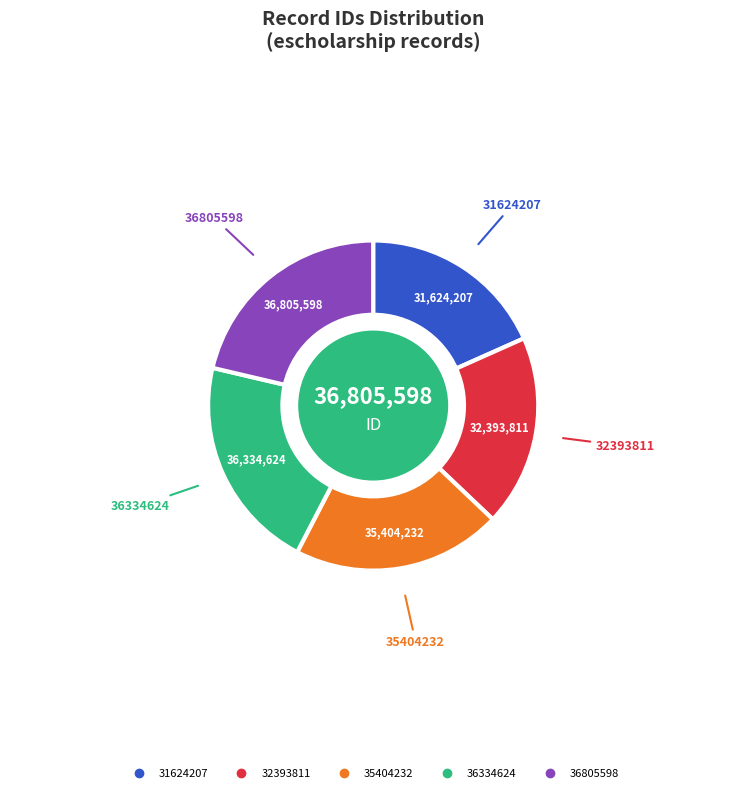

Is there any slice that represents more than half of the pie?

No